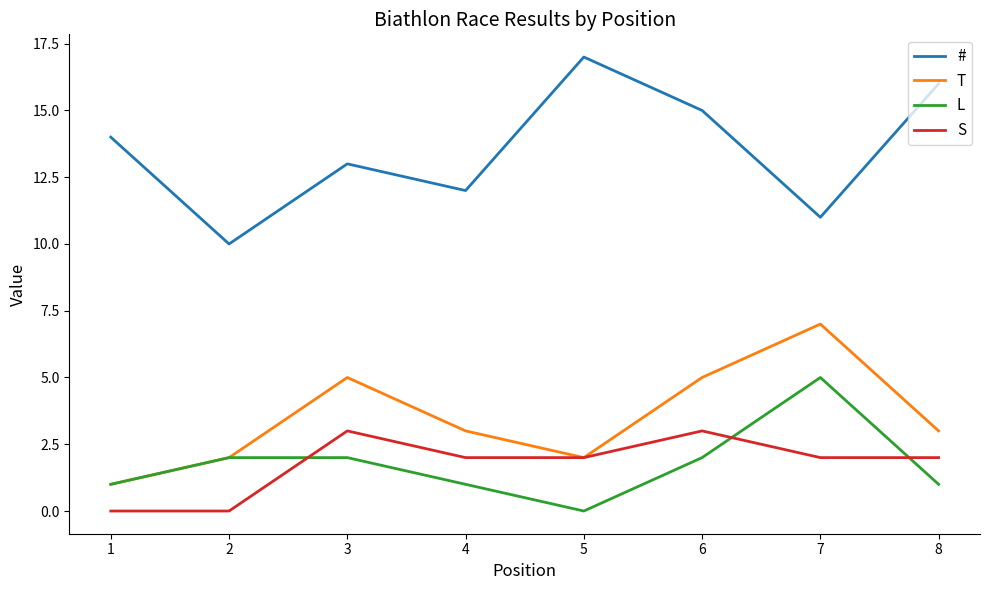

True or false: T has more than 0 interior local peaks.

True